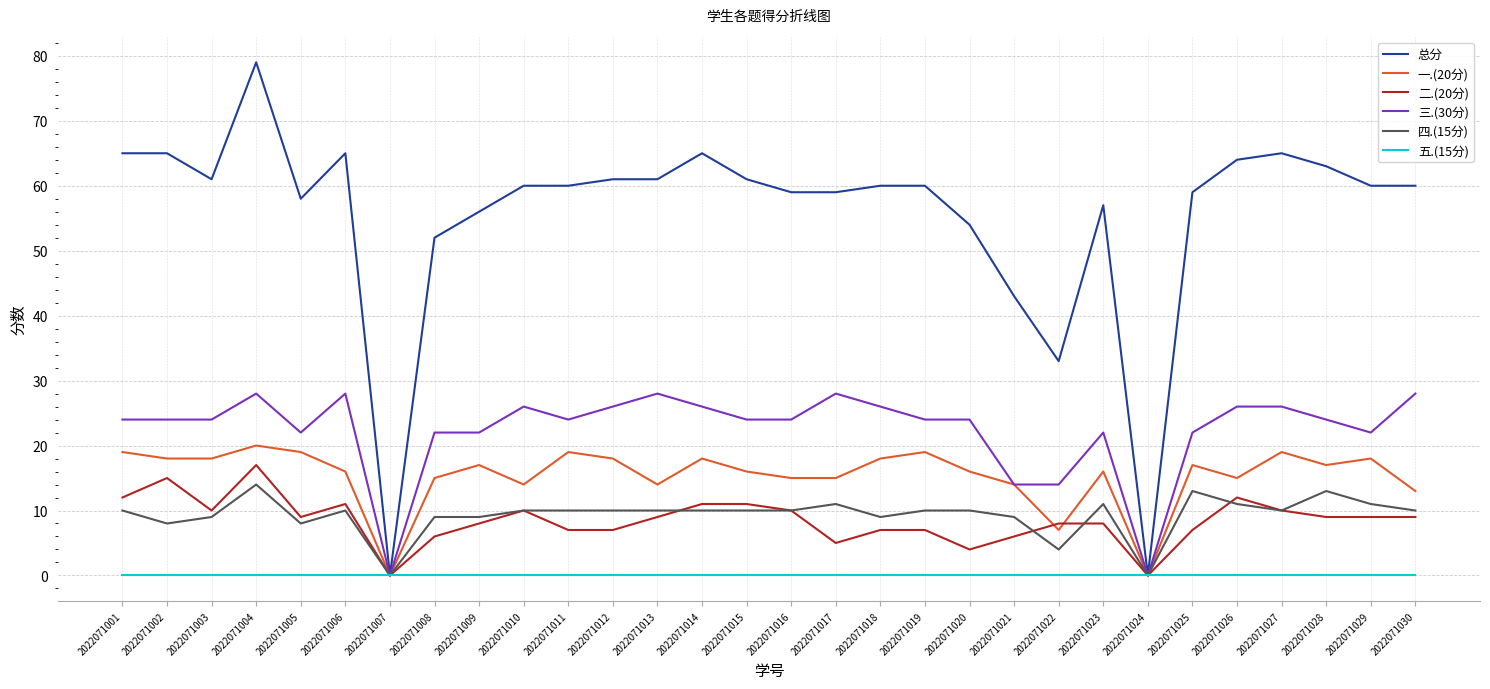

Is it true that 总分 equals 60 at 2022071019?

True